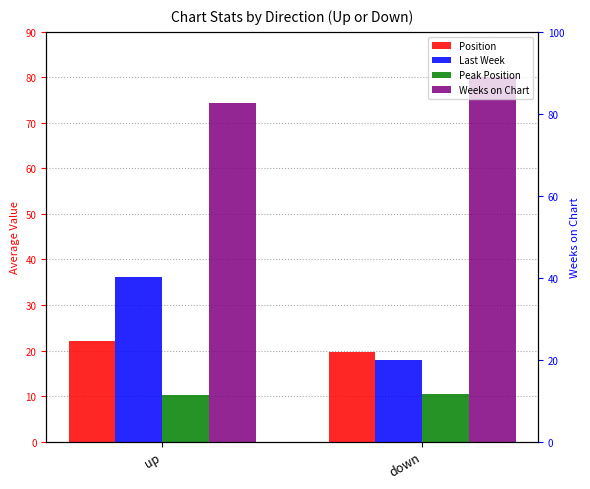

Read the Last Week value at up.

36.1